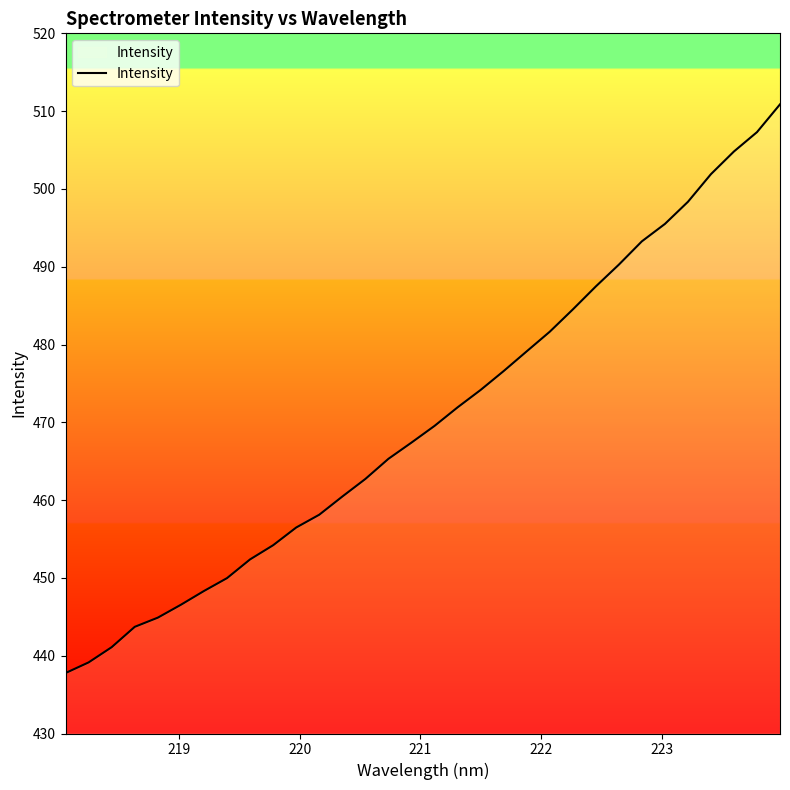

What is the greatest value displayed?

510.9